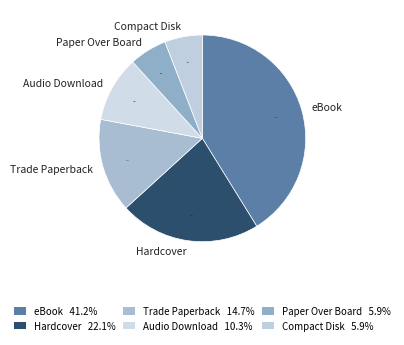

To the nearest percent, what is the difference between the eBook and Audio Download slice percentages?

31%